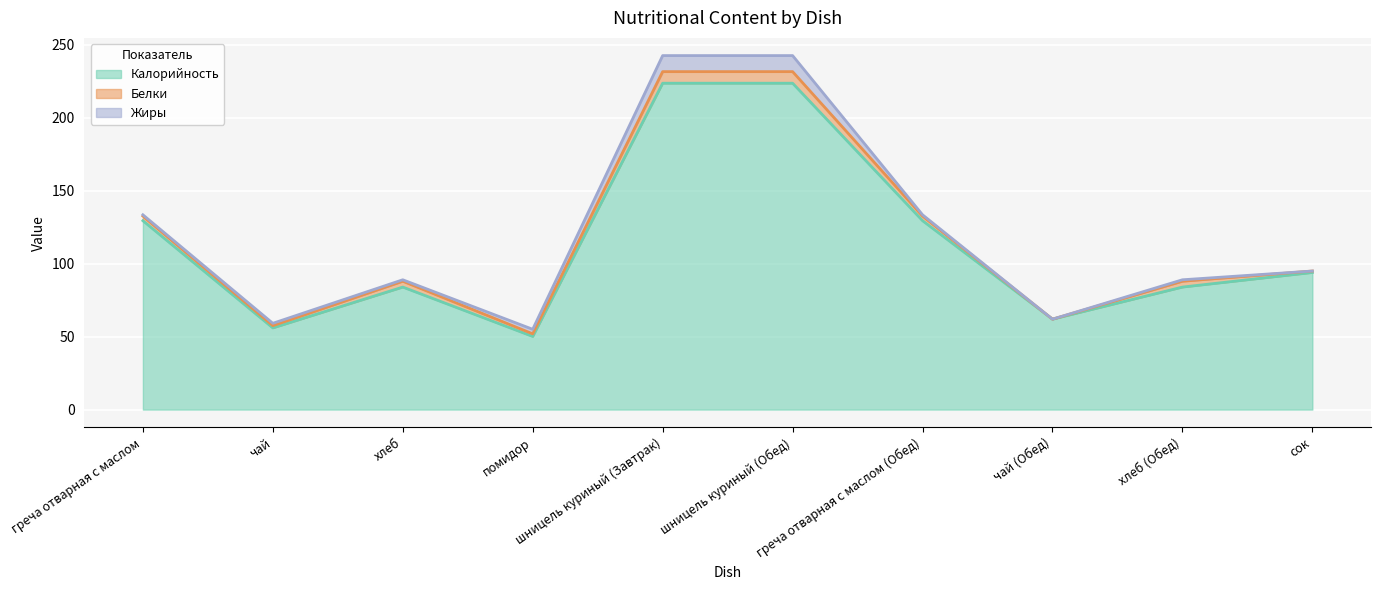

Reading left to right, what are all the values shown in this chart?

Калорийность: греча отварная с маслом=129.5	чай=56.0	хлеб=84.0	помидор=50.2	шницель куриный (Завтрак)=223.8	шницель куриный (Обед)=223.8	греча отварная с маслом (Обед)=129.5	чай (Обед)=62.0	хлеб (Обед)=84.0	сок=94.0
Белки: греча отварная с маслом=3.2	чай=1.5	хлеб=4.0	помидор=1.8	шницель куриный (Завтрак)=7.9	шницель куриный (Обед)=7.9	греча отварная с маслом (Обед)=3.2	чай (Обед)=0.0	хлеб (Обед)=4.0	сок=1.0
Жиры: греча отварная с маслом=0.9	чай=1.6	хлеб=1.0	помидор=3.1	шницель куриный (Завтрак)=11.0	шницель куриный (Обед)=11.0	греча отварная с маслом (Обед)=0.9	чай (Обед)=0.0	хлеб (Обед)=1.0	сок=0.0